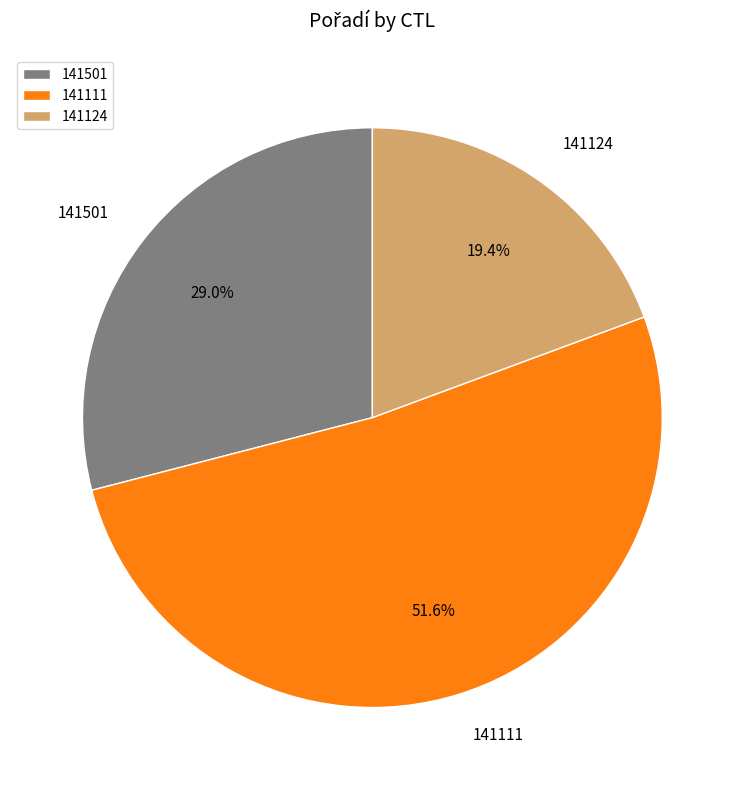

Do 141501 and 141111 together represent more than half of the pie?

Yes